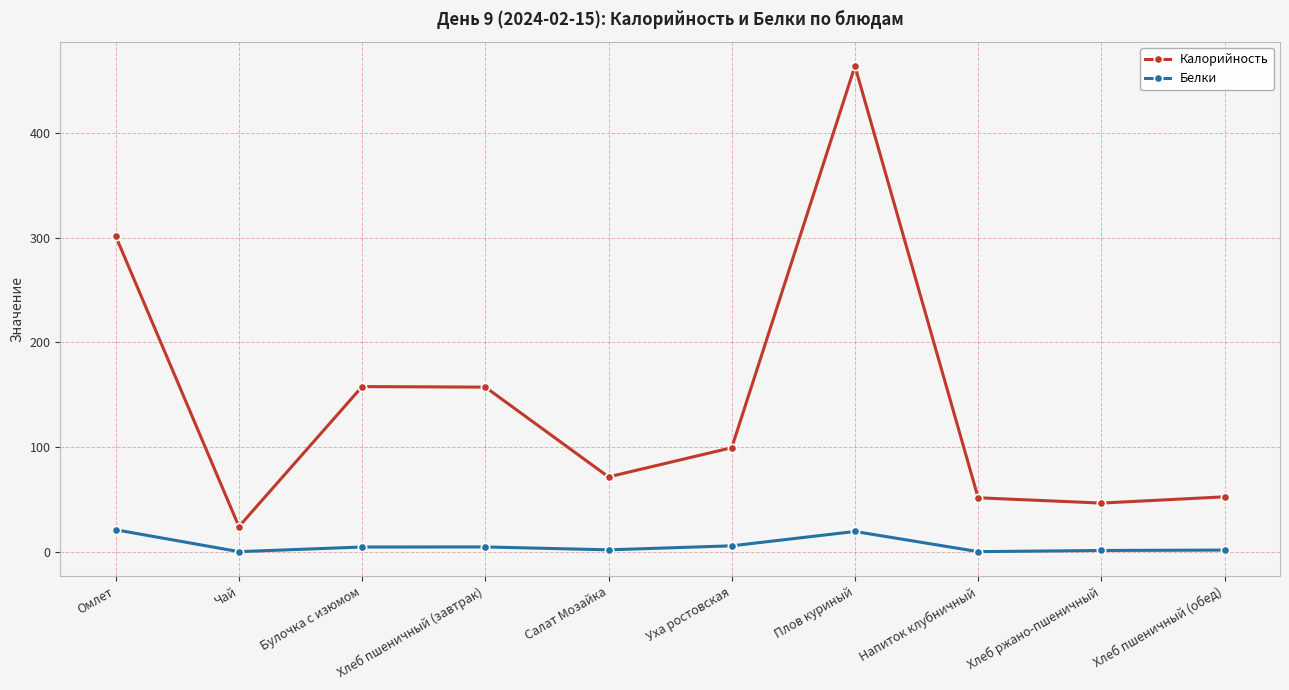

What position from the right is Хлеб пшеничный (обед)?

1